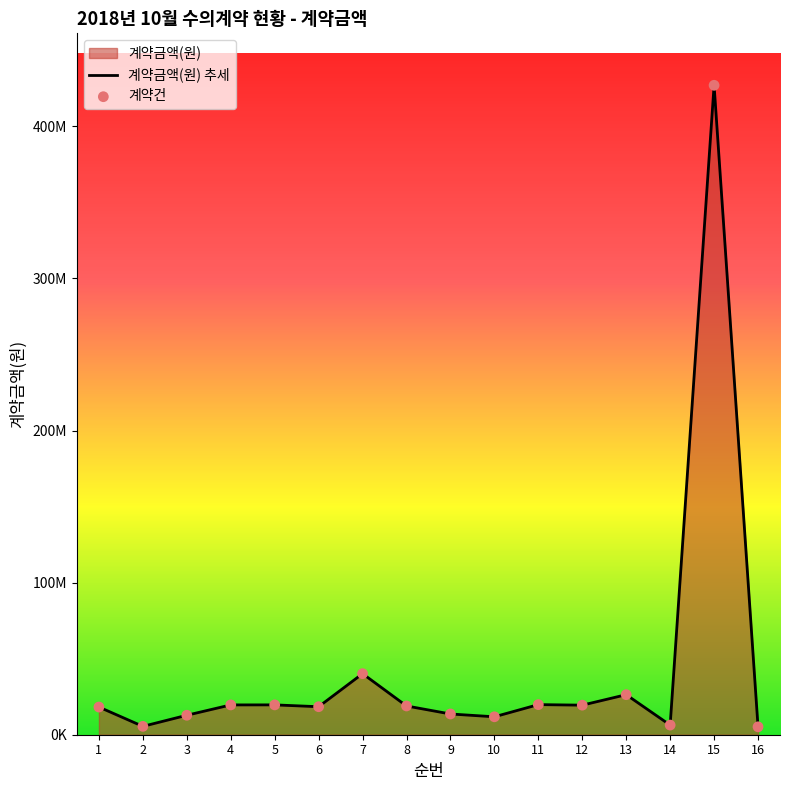

What is the change in value from 3 to 9?

+840000